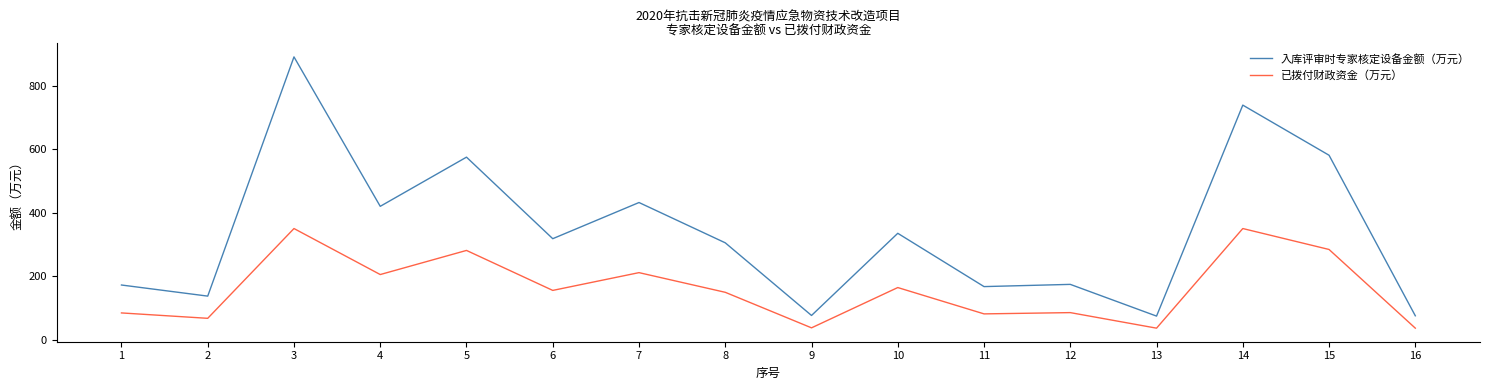

What is the difference between the maximum and minimum values in the 已拨付财政资金（万元） series?

314